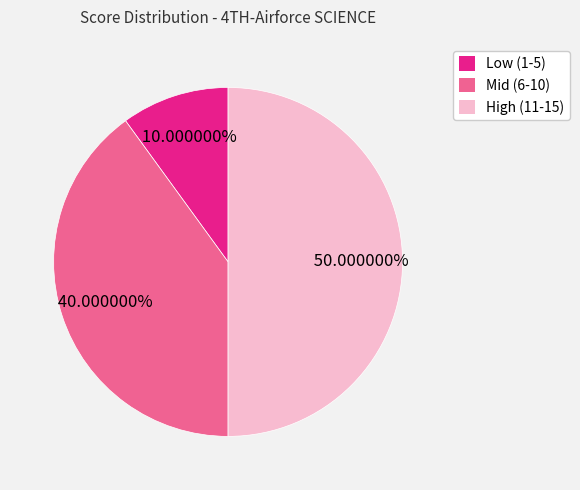

Rank the categories by value from highest to lowest.

High (11-15), Mid (6-10), Low (1-5)